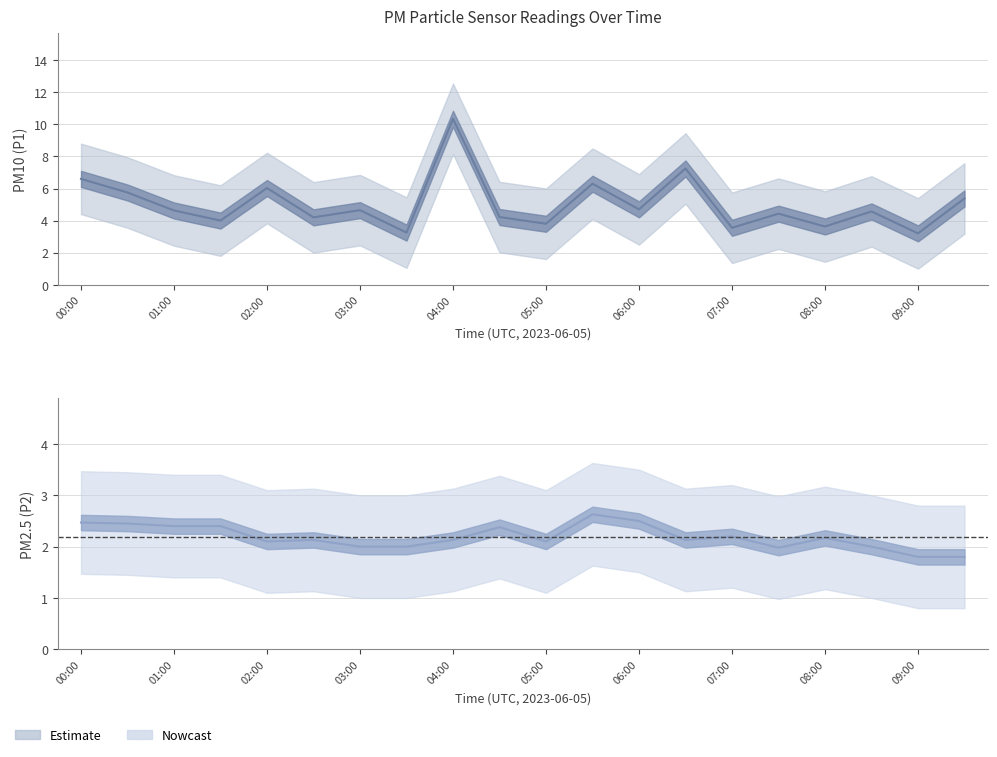

Reading left to right, transcribe all the data shown in this chart.

P1: 6.6	5.8	4.6	4.0	6.0	4.2	4.7	3.2	10.3	4.2	3.8	6.3	4.7	7.2	3.5	4.4	3.6	4.6	3.2	5.4
P1_upper: 8.8	8.0	6.8	6.2	8.2	6.4	6.8	5.5	12.6	6.4	6.0	8.5	6.9	9.4	5.8	6.6	5.8	6.8	5.4	7.6
P1_lower: 4.4	3.5	2.4	1.8	3.8	2.0	2.5	1.1	8.2	2.0	1.6	4.1	2.5	5.0	1.4	2.2	1.4	2.4	1.0	3.2
P2: 2.5	2.5	2.4	2.4	2.1	2.1	2.0	2.0	2.1	2.4	2.1	2.6	2.5	2.1	2.2	2.0	2.2	2.0	1.8	1.8
P2_upper: 3.5	3.5	3.4	3.4	3.1	3.1	3.0	3.0	3.1	3.4	3.1	3.6	3.5	3.1	3.2	3.0	3.2	3.0	2.8	2.8
P2_lower: 1.5	1.4	1.4	1.4	1.1	1.1	1.0	1.0	1.1	1.4	1.1	1.6	1.5	1.1	1.2	1.0	1.2	1.0	0.8	0.8